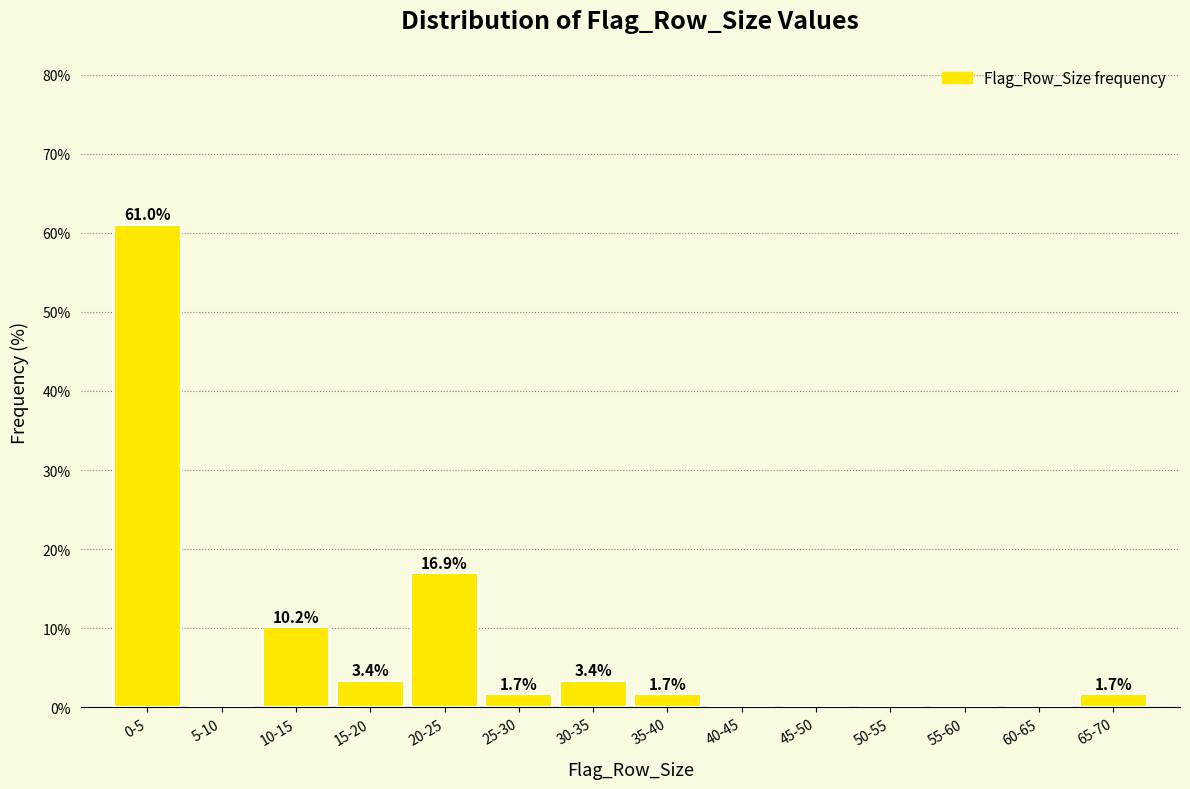

Reading left to right, what are all the values shown in this chart?

0-5=61.0	5-10=0.0	10-15=10.2	15-20=3.4	20-25=16.9	25-30=1.7	30-35=3.4	35-40=1.7	40-45=0.0	45-50=0.0	50-55=0.0	55-60=0.0	60-65=0.0	65-70=1.7